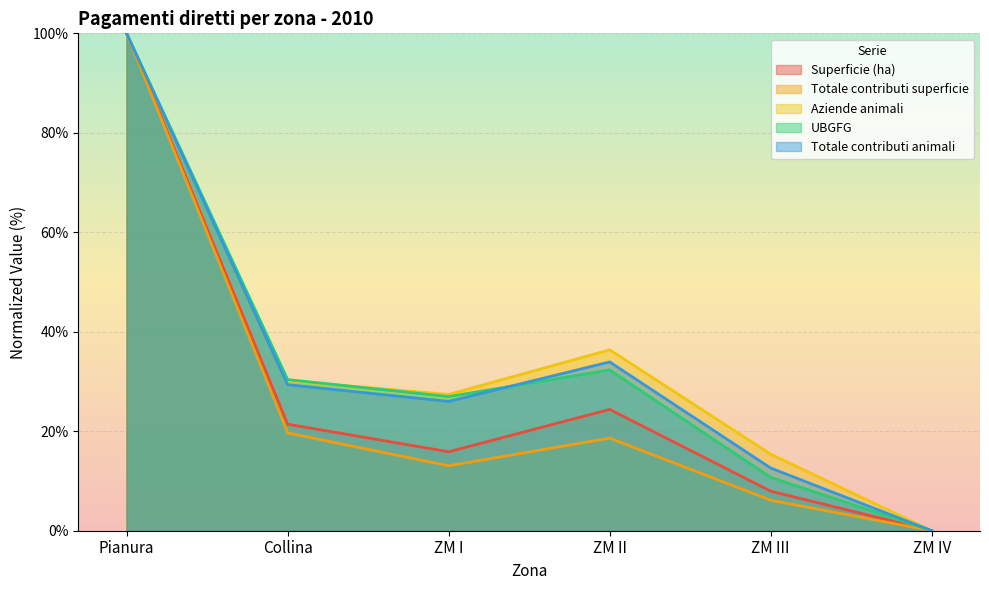

What is the average value of the Totale contributi superficie series?

26.2